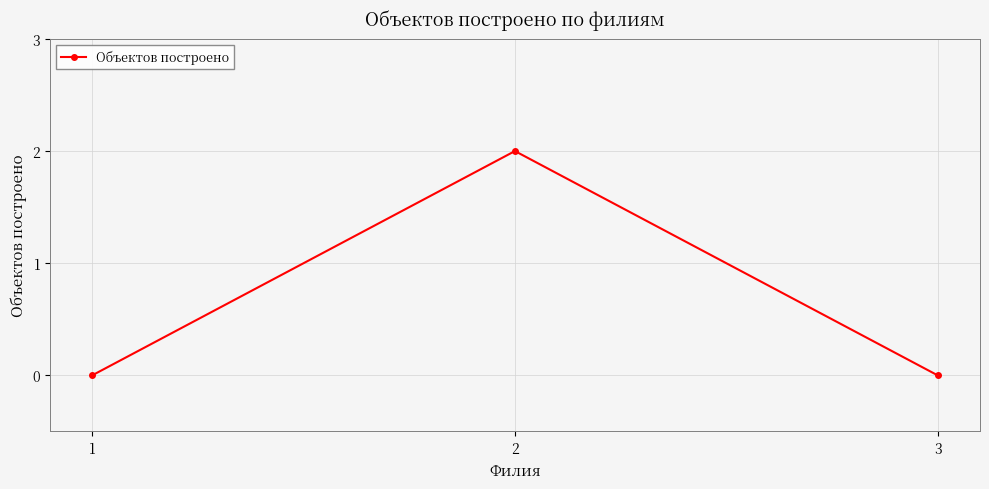

What is the greatest value displayed?

2